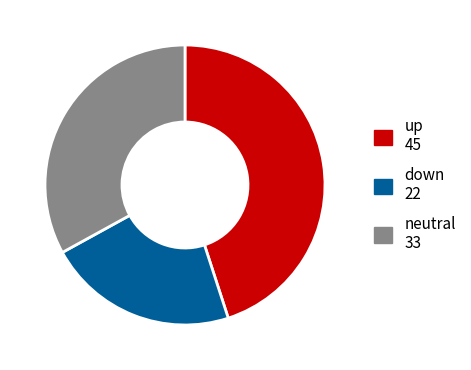

Is there any slice that represents more than half of the pie?

No